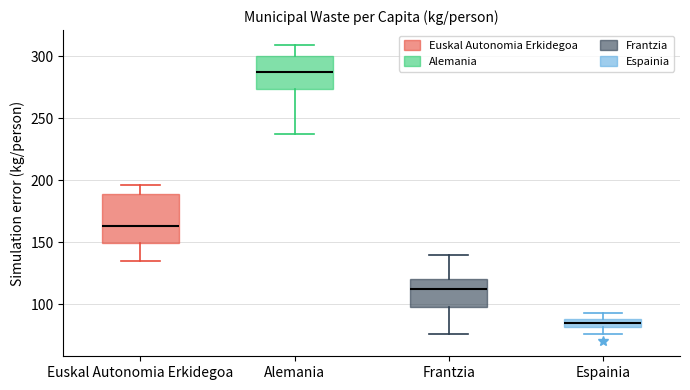

Where does the upper whisker of the box for Frantzia end on the y-axis? The values are not printed on the chart, so give them approximately, as read against the axis.

140